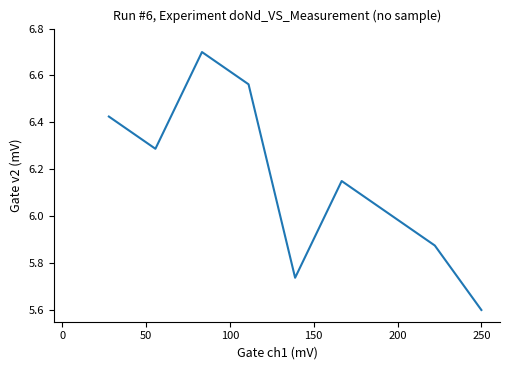

What is the greatest value displayed?

6.7